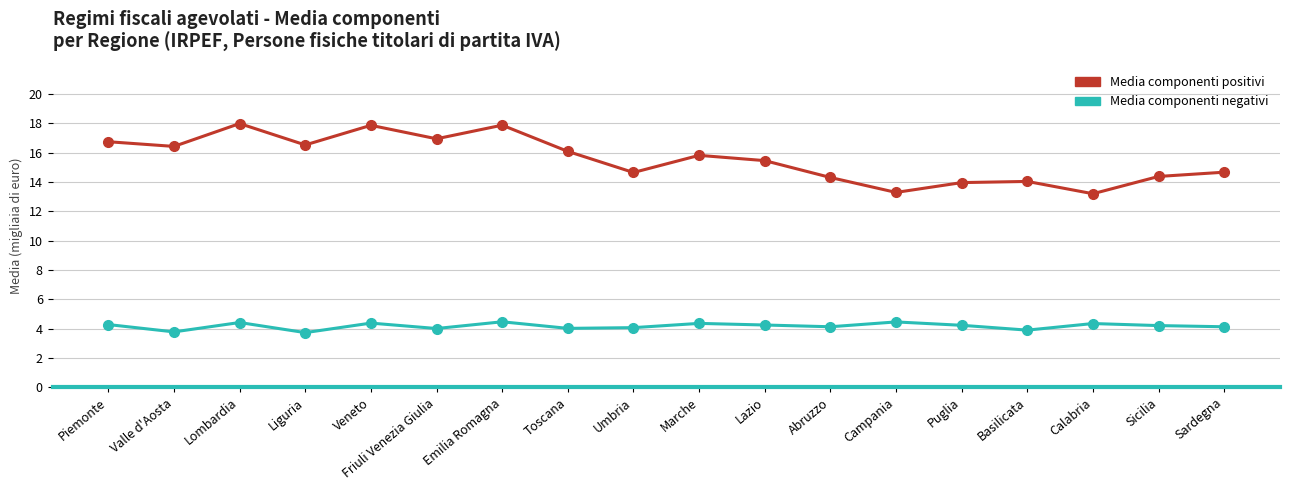

Is the value of Media componenti negativi at Marche greater than the value of Media componenti positivi at Lombardia?

No